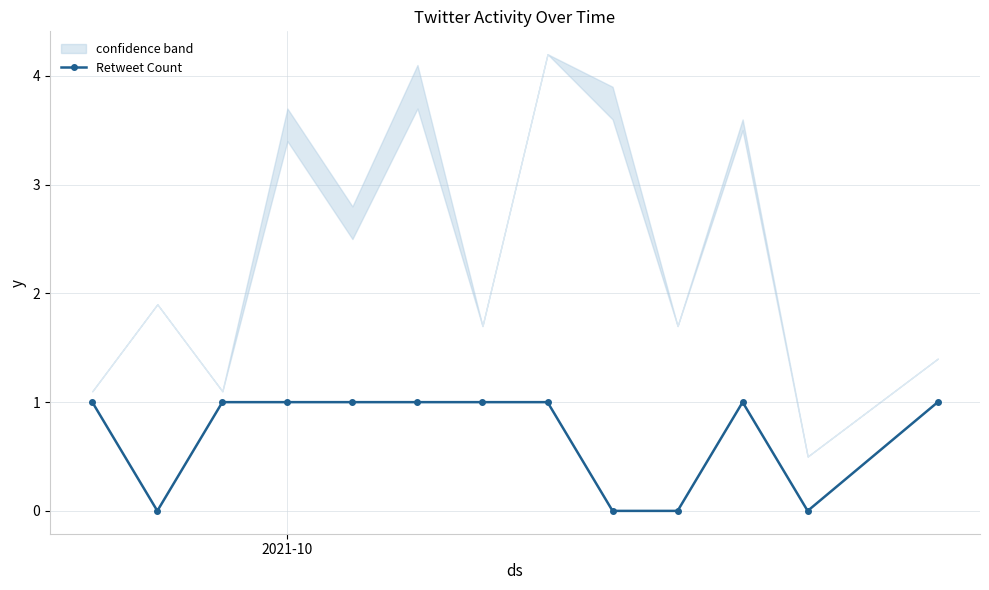

What is the difference between the maximum and second lowest values?

1